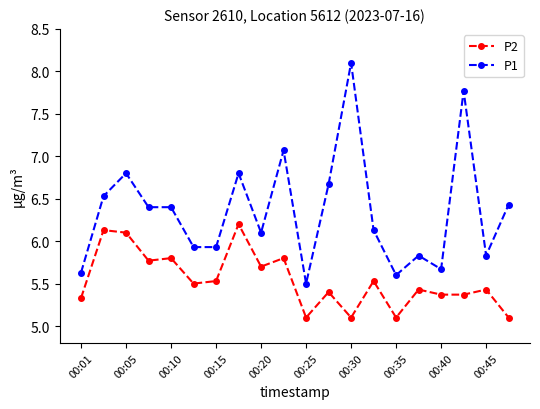

True or false: P1 and P2 intersect in this chart.

False